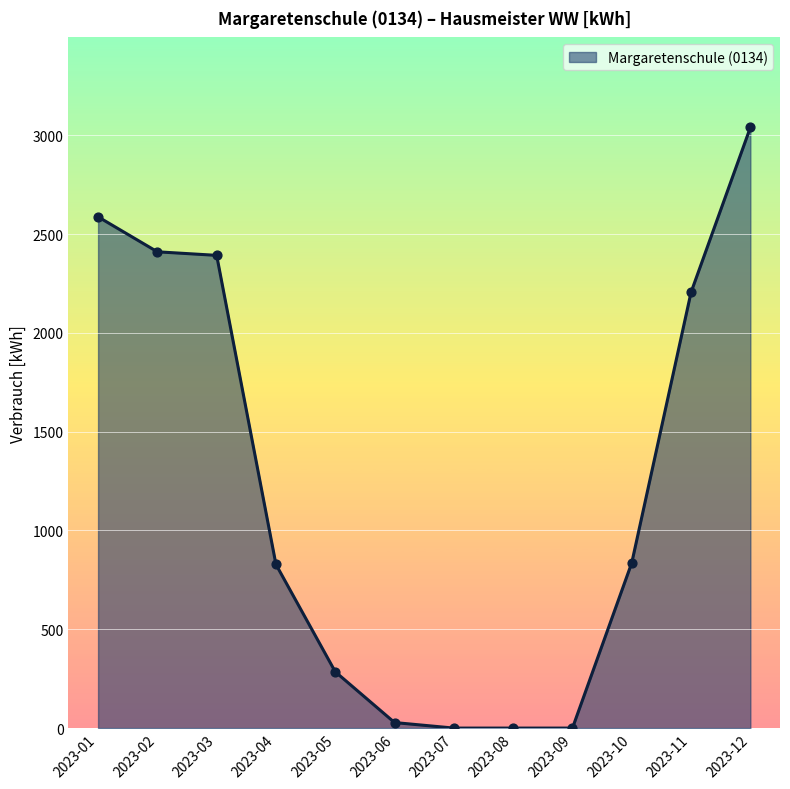

Which has a higher value, 2023-05 or 2023-07?

2023-05